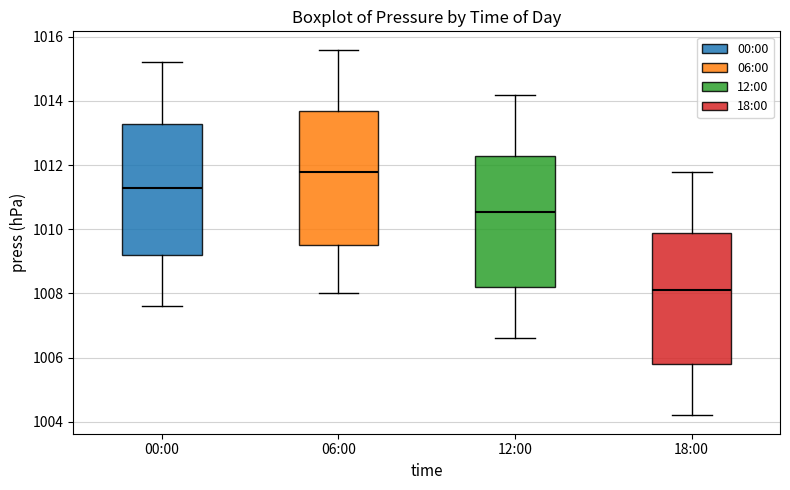

Reading left to right, transcribe this box plot: for each box, give where its median line is, the range the box spans, and where its two whiskers end, as read against the y-axis. The values are not printed on the chart, so give them approximately, as read against the axis.

00:00: median 1011.4, box 1009.2 to 1013.2, whiskers 1007.6 to 1015.2
06:00: median 1011.8, box 1009.6 to 1013.6, whiskers 1008.0 to 1015.6
12:00: median 1010.6, box 1008.2 to 1012.2, whiskers 1006.6 to 1014.2
18:00: median 1008.2, box 1005.8 to 1010.0, whiskers 1004.2 to 1011.8